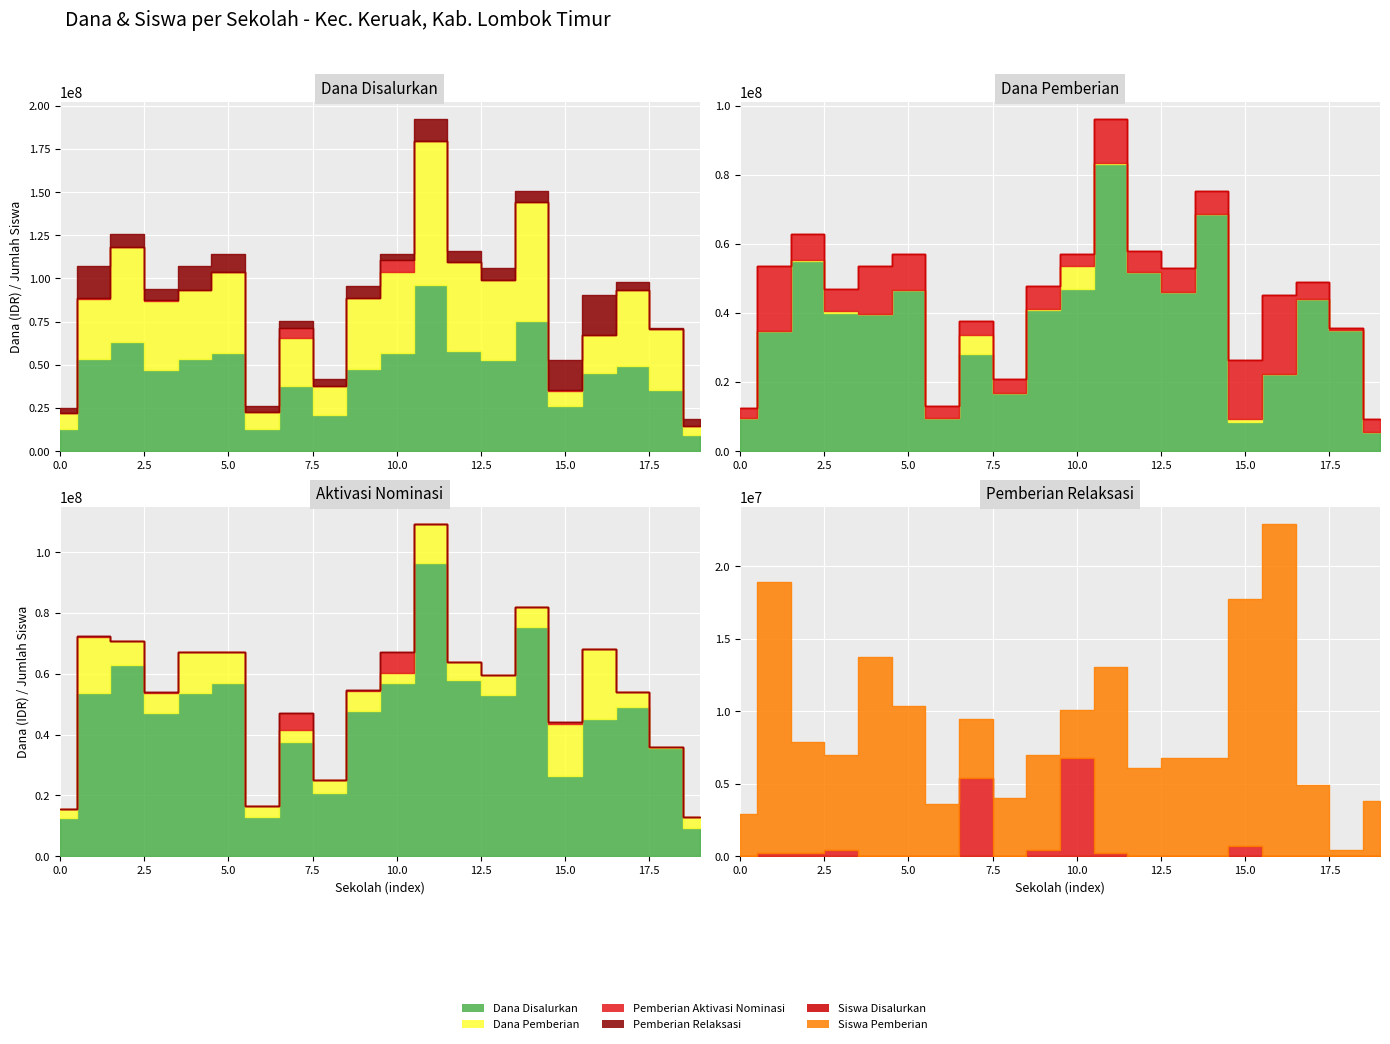

How many interior local peaks does the Pemberian Aktivasi Nominasi series have?

4